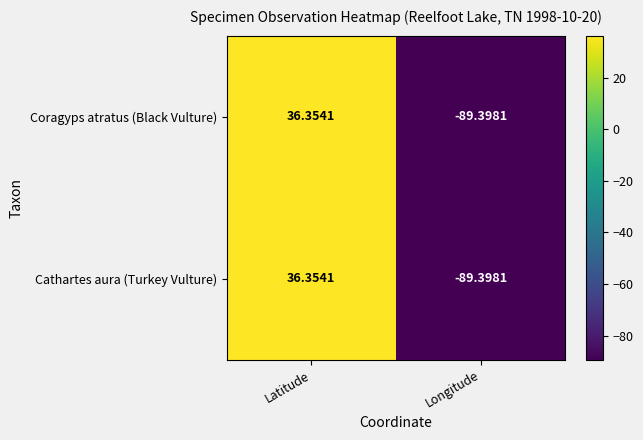

Count the number of categories in the chart.

2